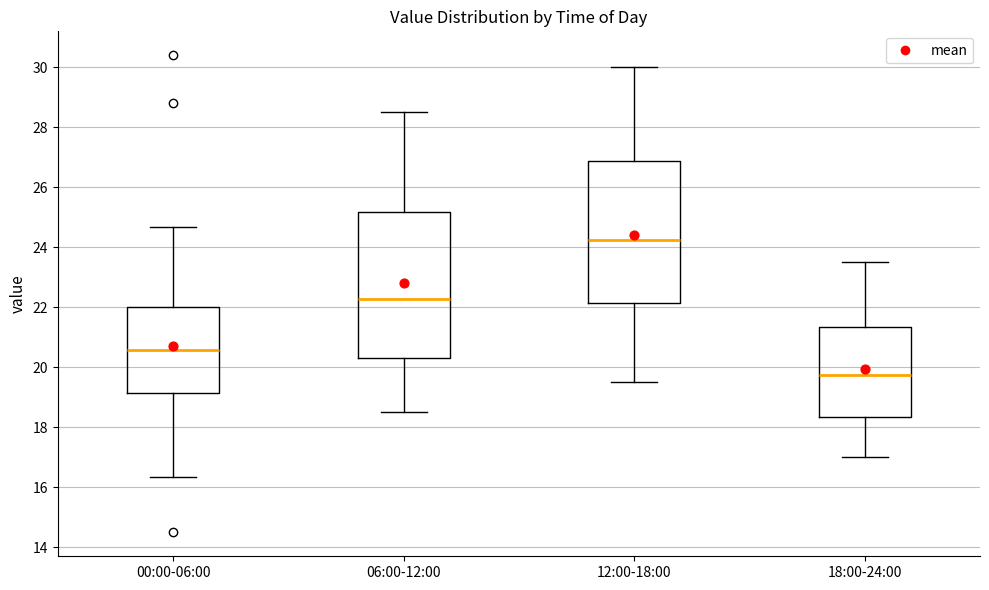

Where is the upper edge of the box for 06:00-12:00 on the y-axis? The values are not printed on the chart, so give them approximately, as read against the axis.

25.2